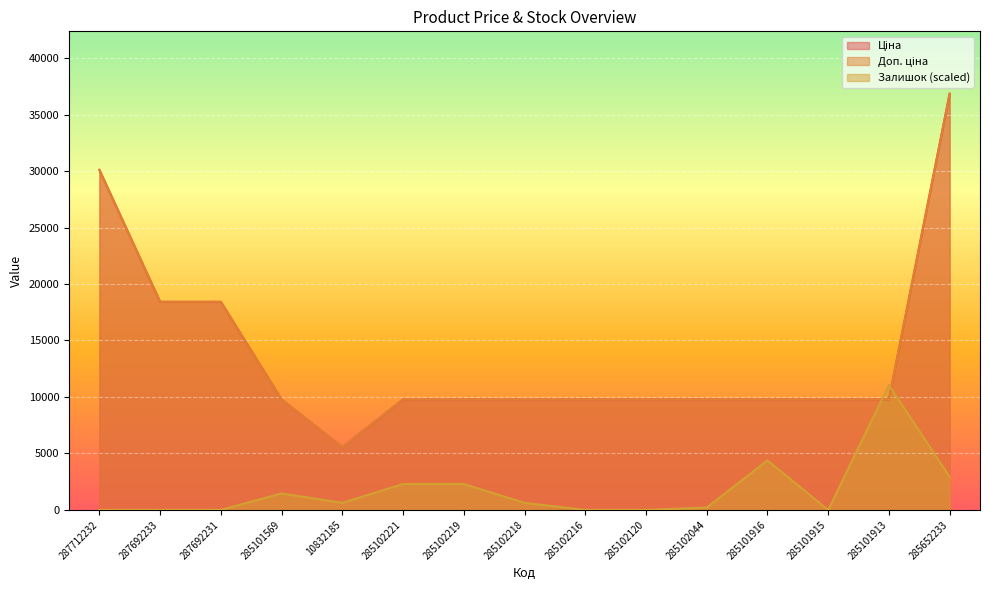

Reading left to right, what are all the values shown in this chart?

Ціна: 287712232=30102.8	287692233=18420.9	287692231=18420.9	285101569=9775.5	10832185=5560.3	285102221=9775.5	285102219=9775.5	285102218=9775.5	285102216=9775.5	285102120=9775.5	285102044=9775.5	285101916=9775.5	285101915=9775.5	285101913=9775.5	285652233=36841.8
Доп. ціна: 287712232=30102.8	287692233=18420.9	287692231=18420.9	285101569=9775.5	10832185=5560.3	285102221=9775.5	285102219=9775.5	285102218=9775.5	285102216=9775.5	285102120=9775.5	285102044=9775.5	285101916=9775.5	285101915=9775.5	285101913=9775.5	285652233=36841.8
Залишок: 287712232=0.0	287692233=0.0	287692231=0.0	285101569=1459.8	10832185=625.6	285102221=2293.9	285102219=2293.9	285102218=625.6	285102216=0.0	285102120=0.0	285102044=208.5	285101916=4379.3	285101915=0.0	285101913=11052.5	285652233=2919.5